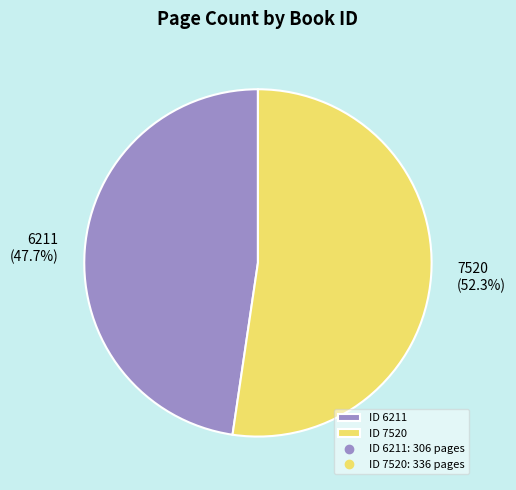

Is there any slice that represents more than half of the pie?

Yes